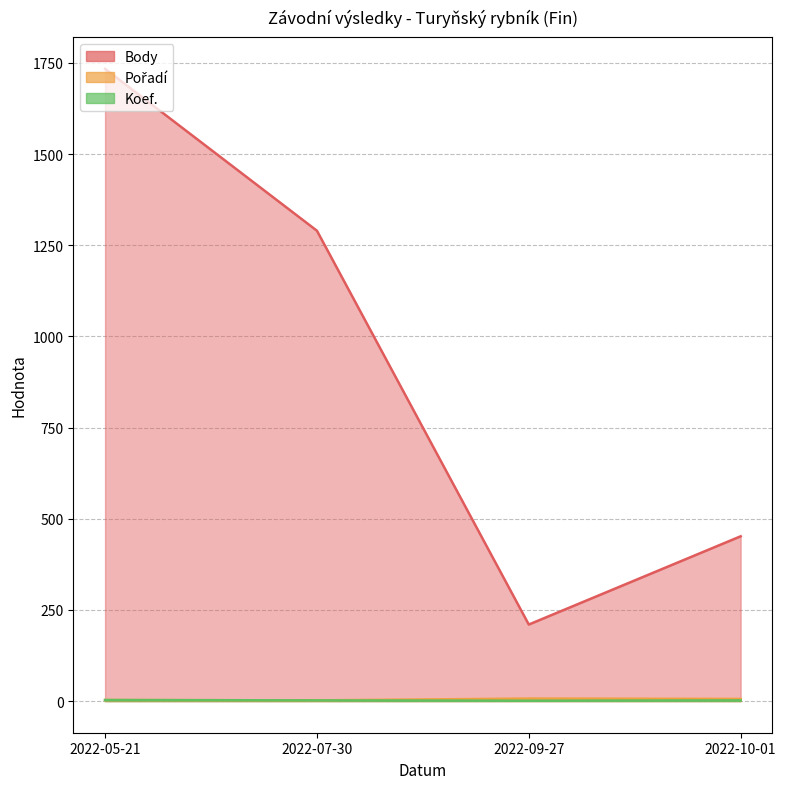

True or false: Body has a value of 1734 at 2022-05-21.

True